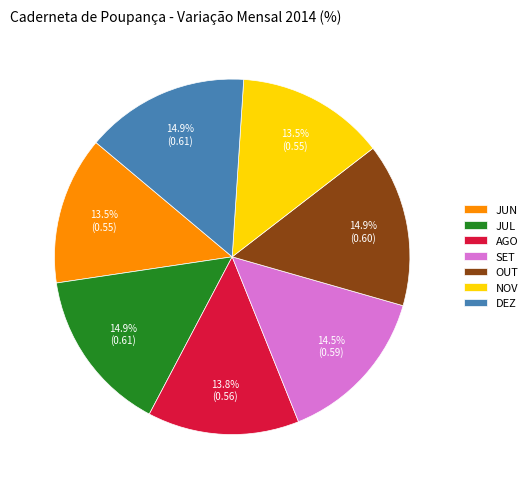

Is there any slice that represents more than half of the pie?

No